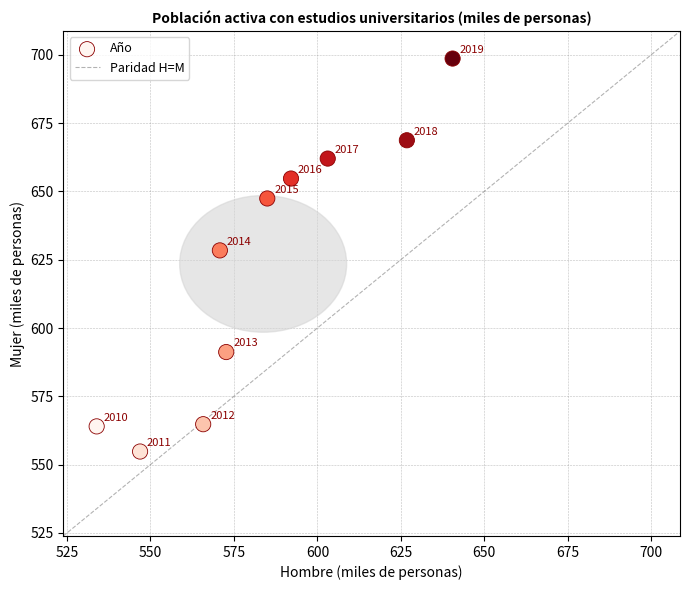

What is the average X value?

583.8